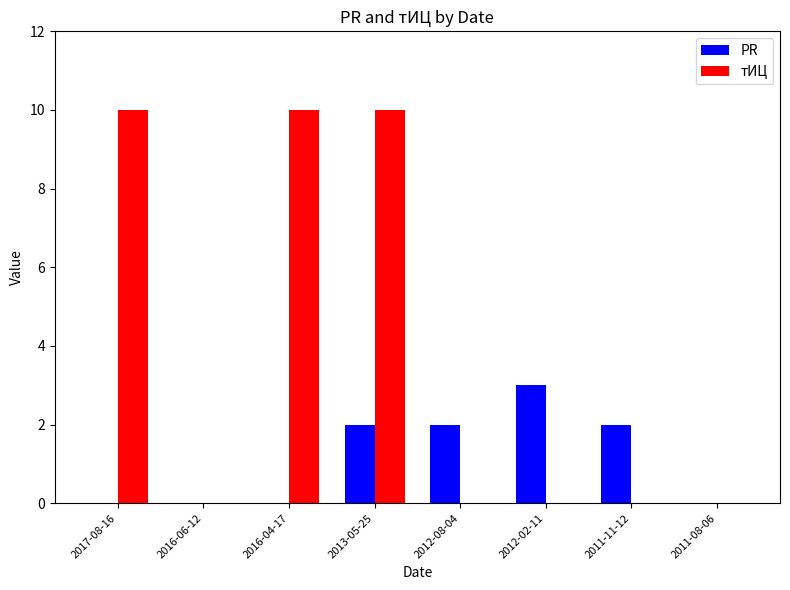

Which series has the largest total across all categories?

тИЦ